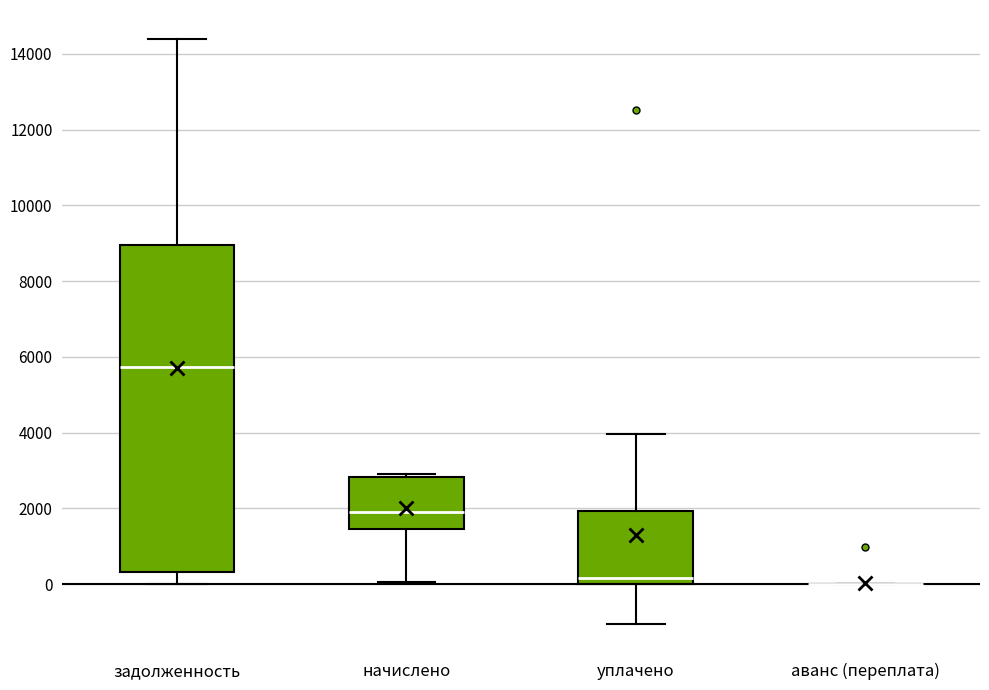

Reading left to right, transcribe this box plot: for each box, give where its median line is, the range the box spans, and where its two whiskers end, as read against the y-axis. The values are not printed on the chart, so give them approximately, as read against the axis.

задолженность: median 5800, box 400 to 9000, whiskers 0 to 14400
начислено: median 2000, box 1400 to 2800, whiskers 0 to 3000
уплачено: median 200, box 0 to 2000, whiskers -1000 to 4000
аванс (переплата): box collapsed to a line at 0, whiskers 0 to 0